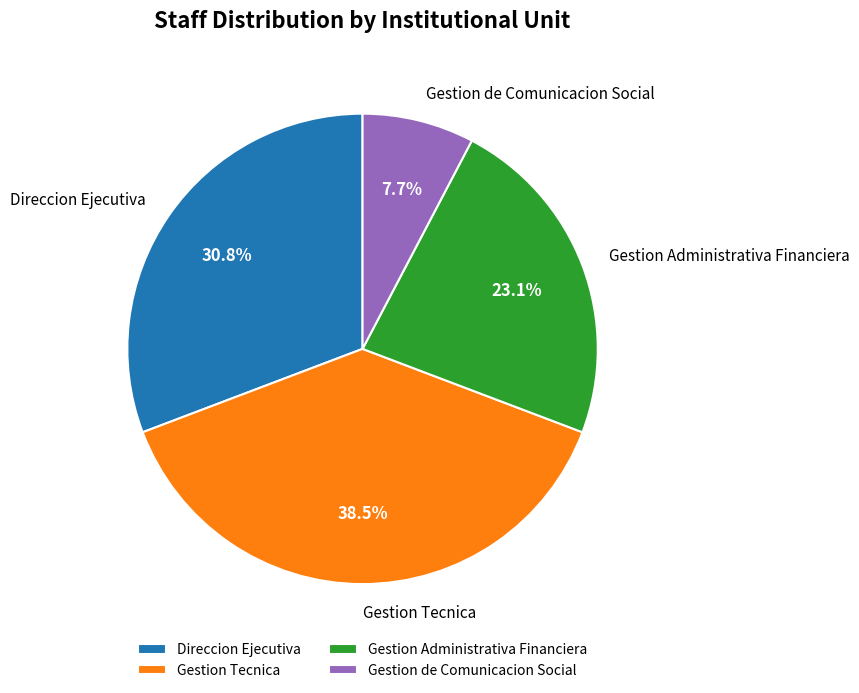

Is there a majority slice in this chart?

No